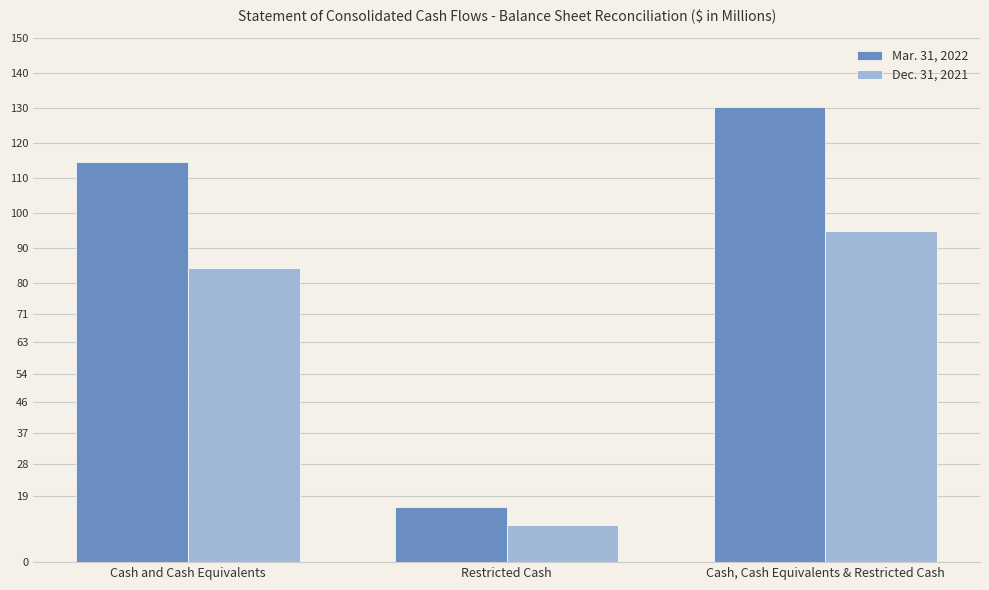

Where does the Dec. 31, 2021 series first go above 84?

Cash and Cash Equivalents